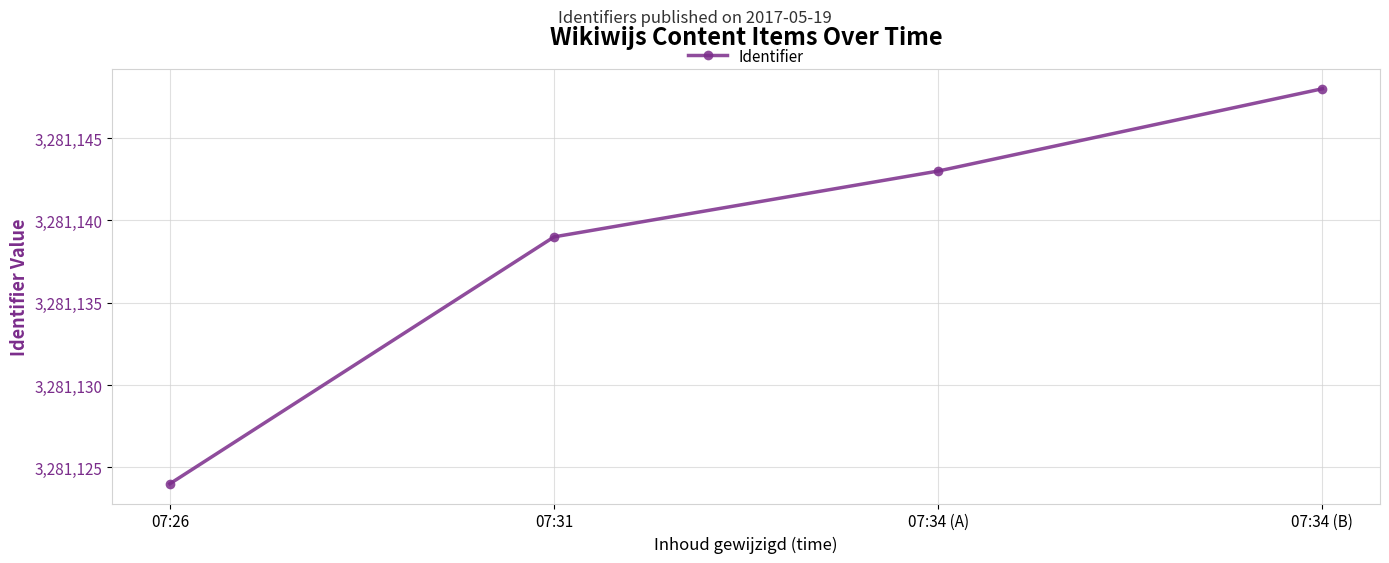

What is the value of the 1st point from the left?

3281124